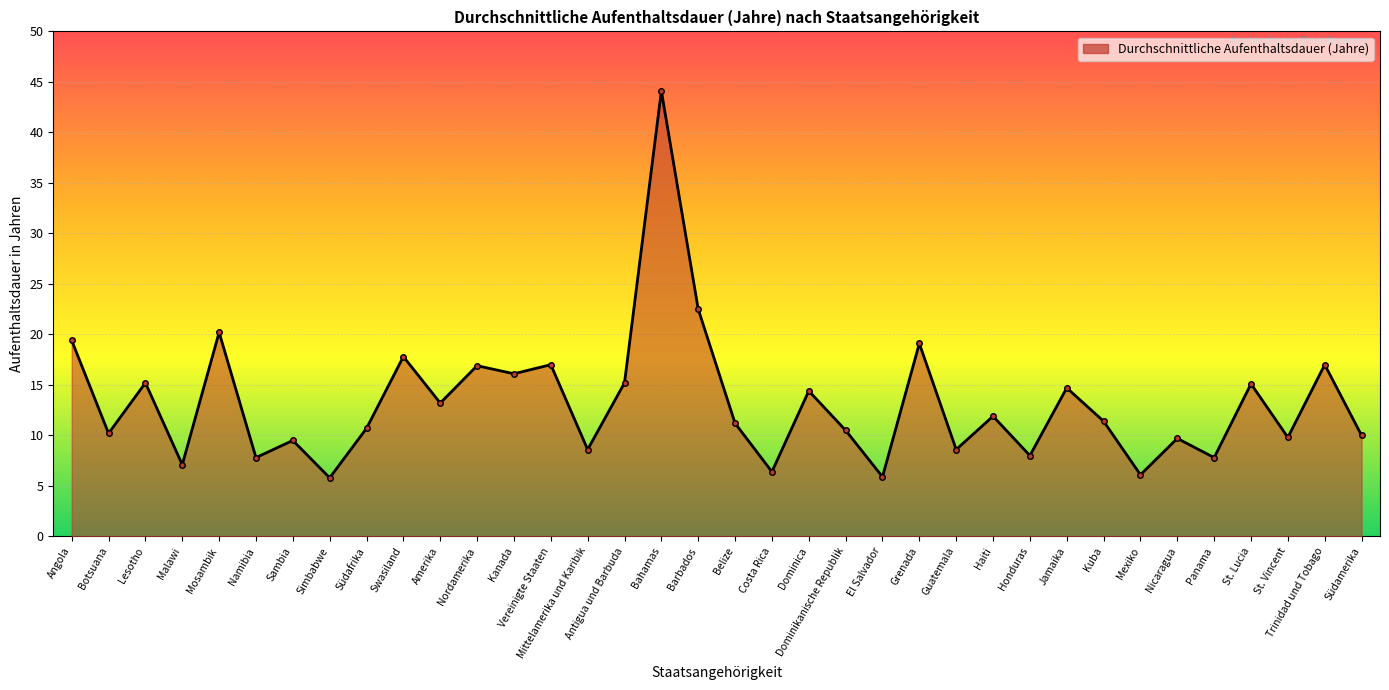

What is the smallest value displayed?

5.8